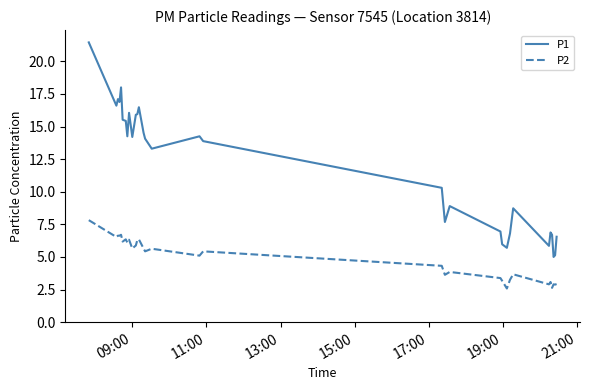

What are all the series names shown in the legend?

P1, P2